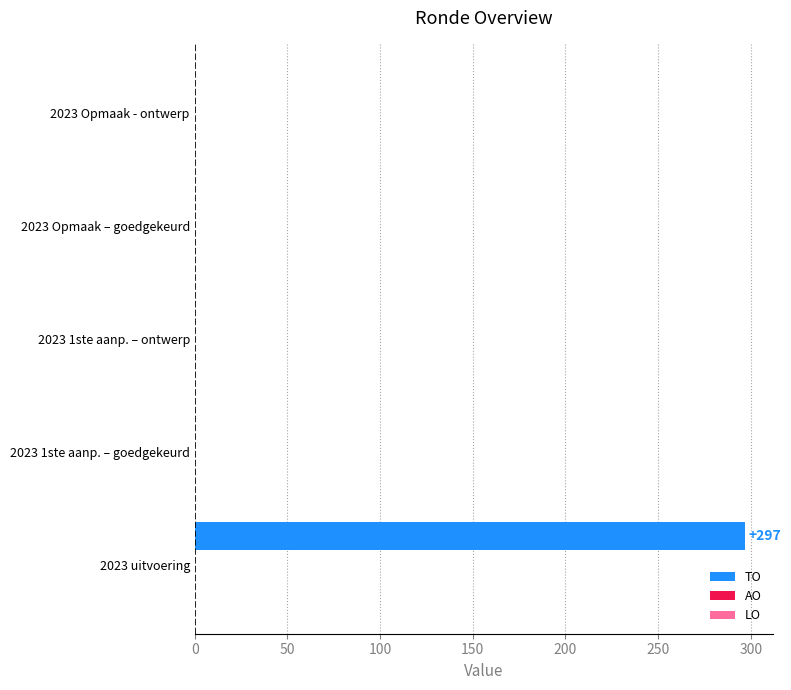

What is the sum of all values?

297